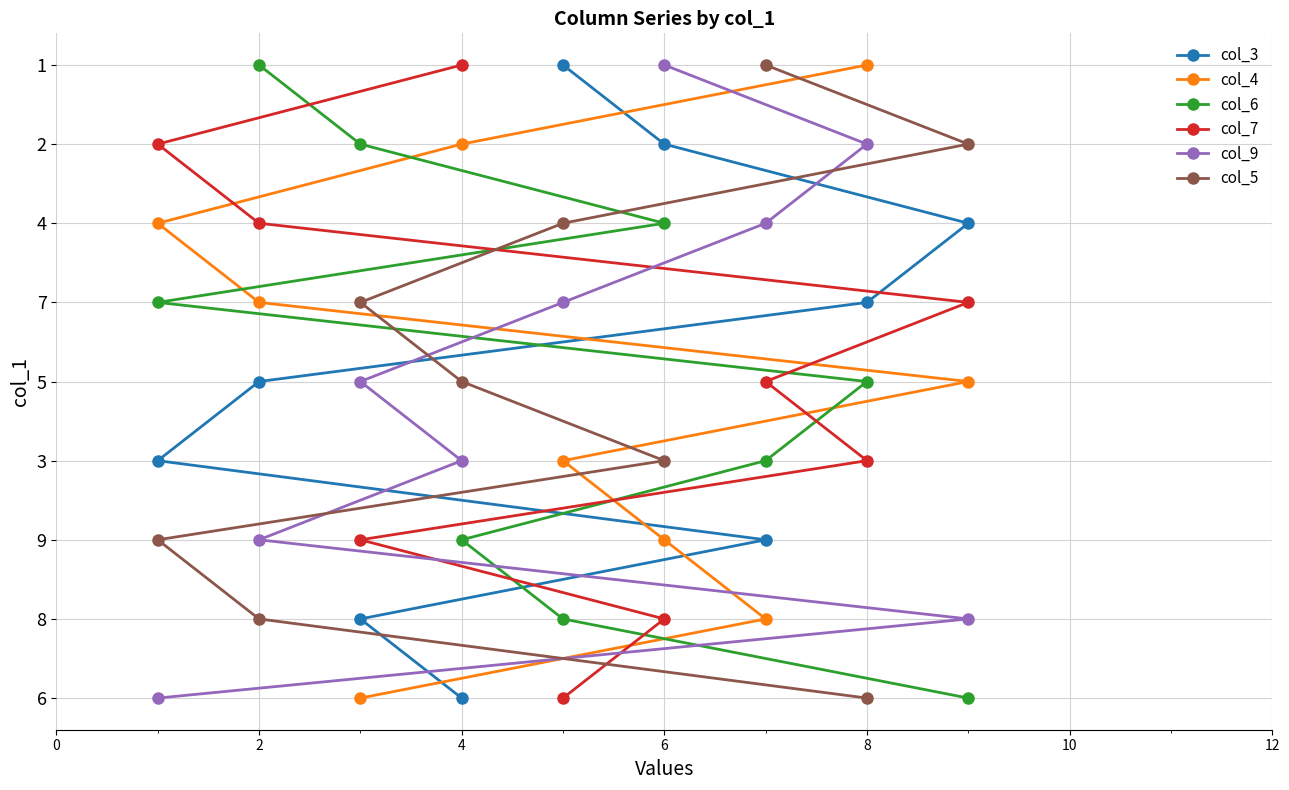

Does the chart have visible grid lines?

Yes